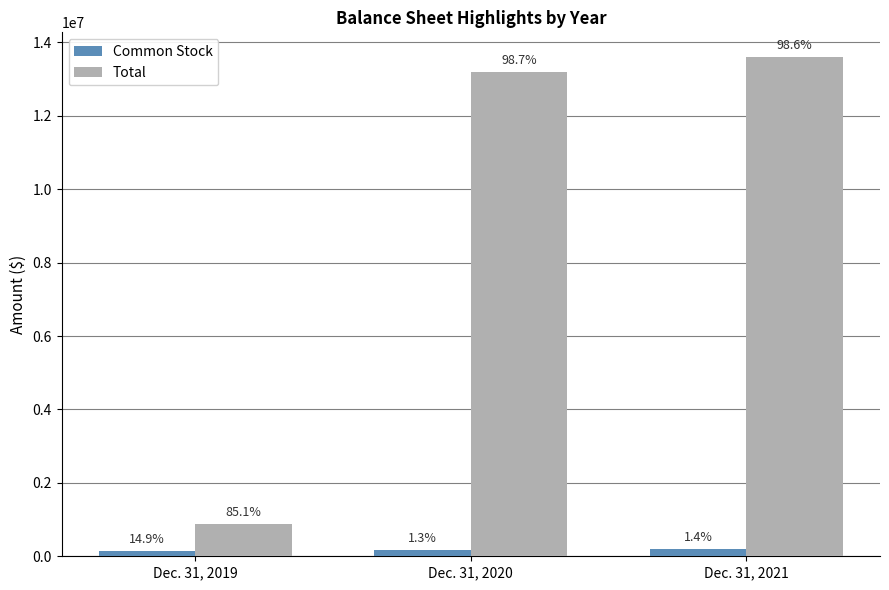

How many bars are there in each group?

2